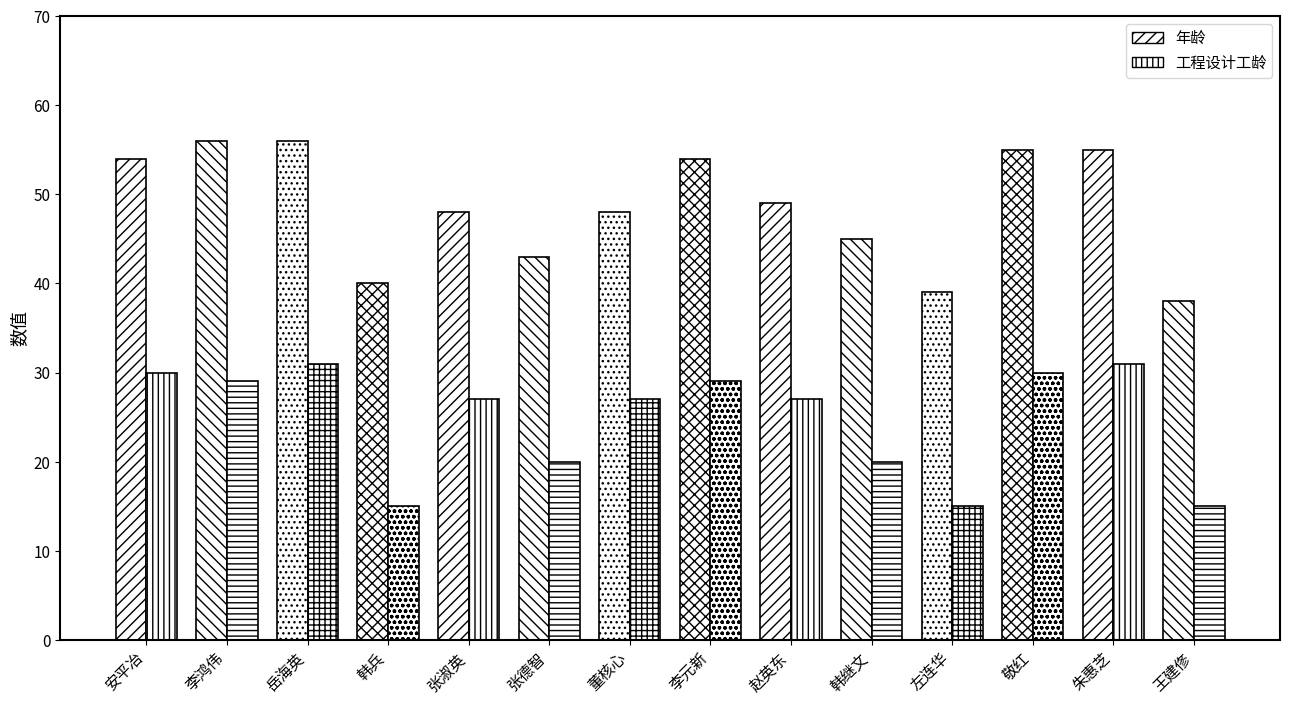

Count the number of categories in the chart.

14